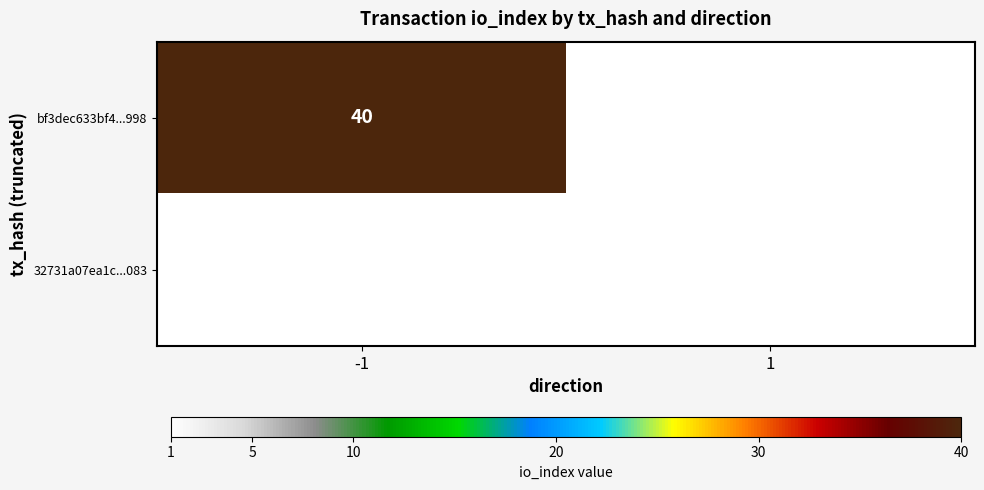

Is it true that bf3dec633bf4...998 equals 54 at -1?

False